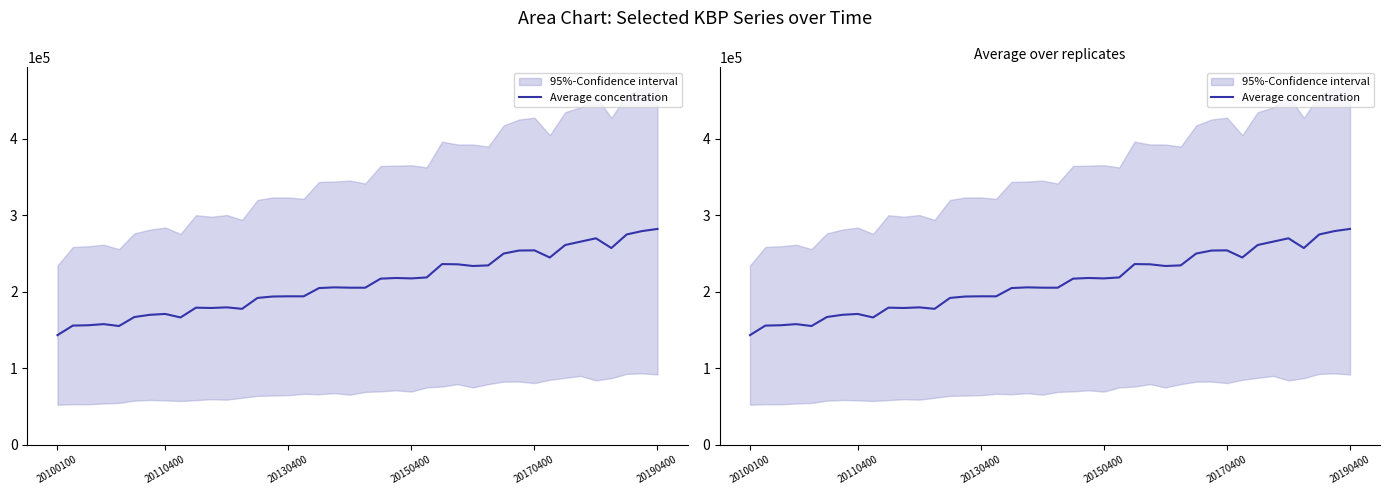

What position from the left is 33?

34